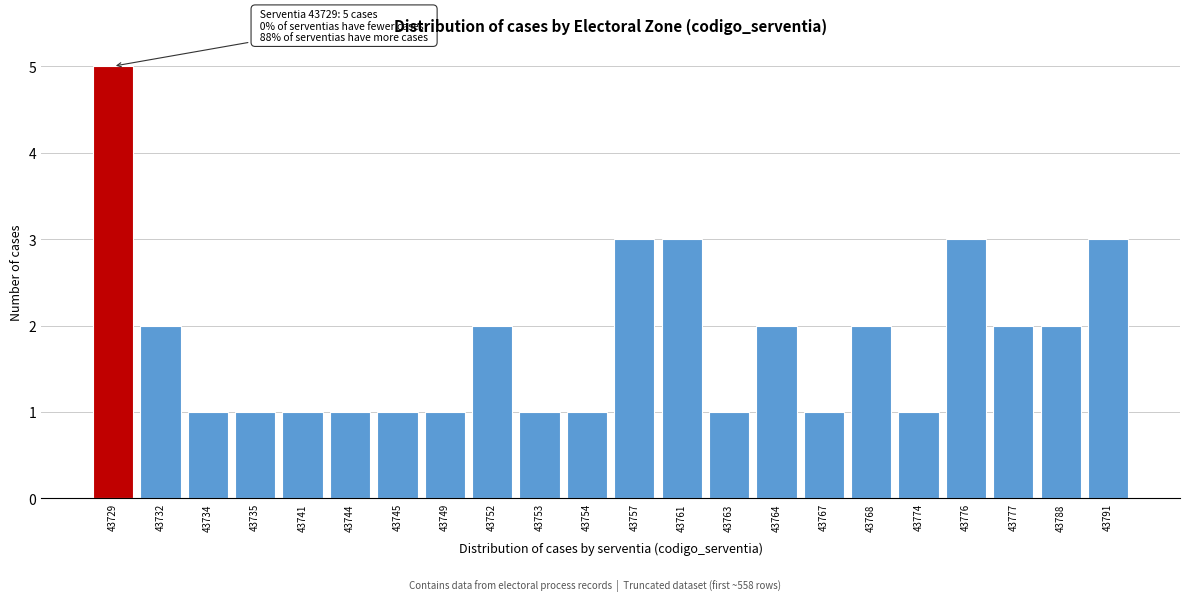

Reading left to right, transcribe all the data shown in this chart.

43729=5	43732=2	43734=1	43735=1	43741=1	43744=1	43745=1	43749=1	43752=2	43753=1	43754=1	43757=3	43761=3	43763=1	43764=2	43767=1	43768=2	43774=1	43776=3	43777=2	43788=2	43791=3